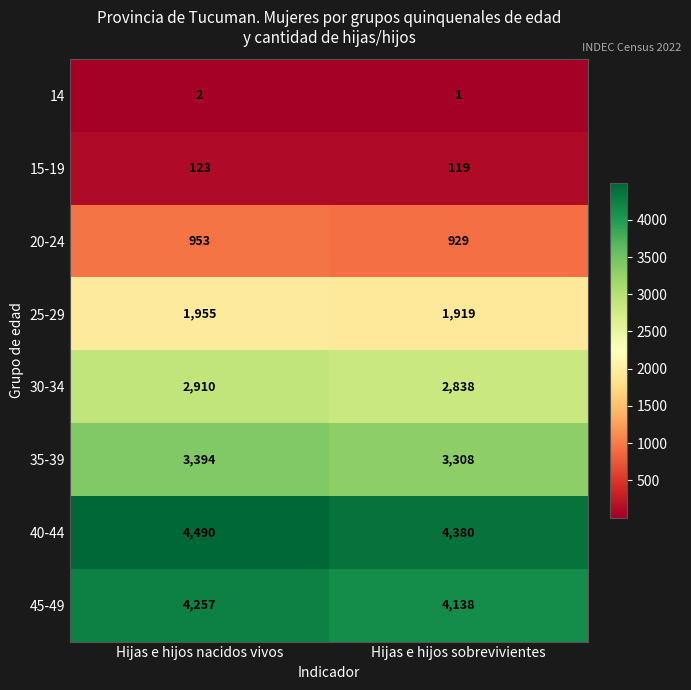

How many data points in 30-34 are less than 2910?

1